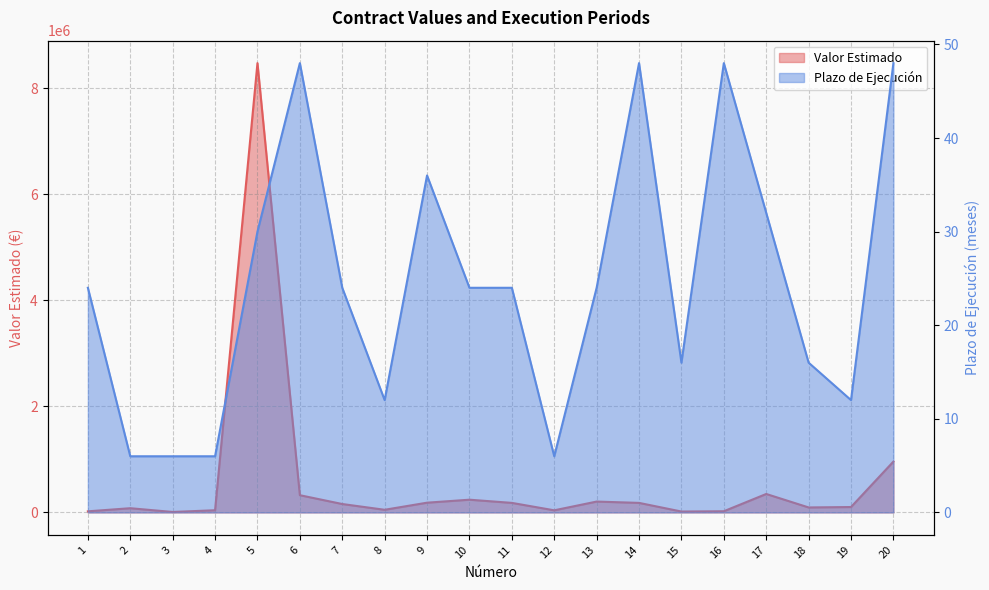

What is the value of the Valor Estimado point at the 5th from the left?

8470000.0